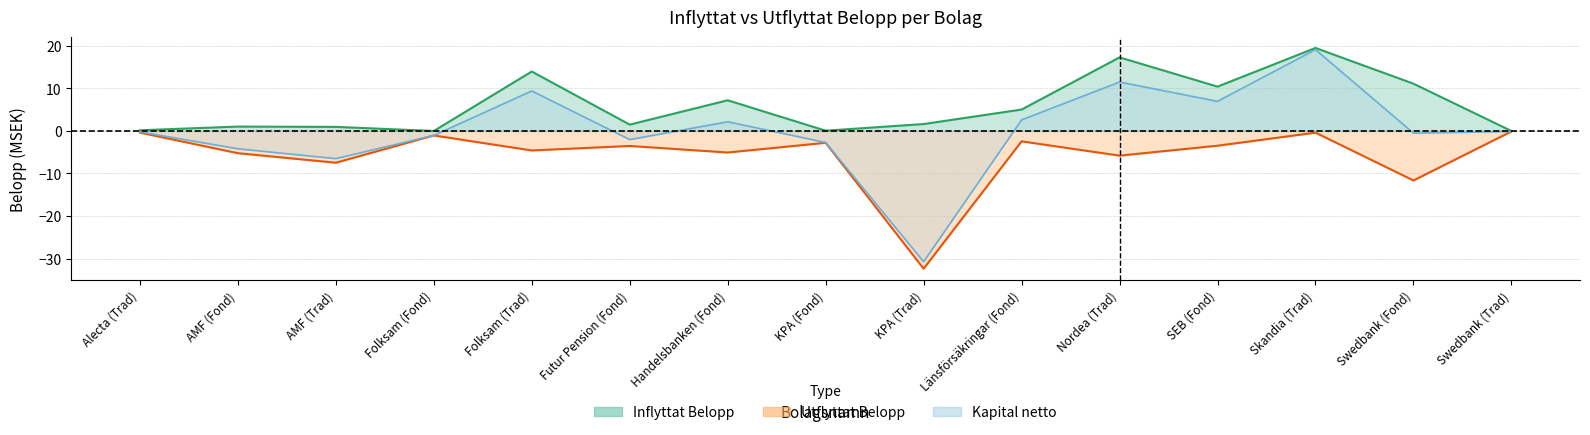

True or false: Inflyttat Belopp and Kapital netto intersect in this chart.

False